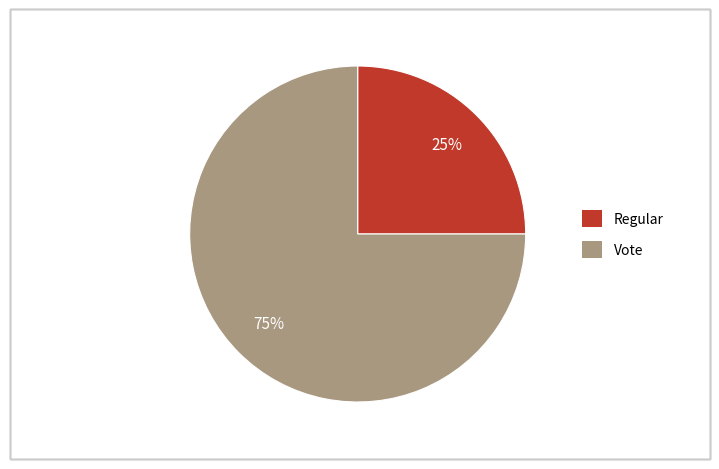

The Regular slice represents 25% of the pie. True or false?

True